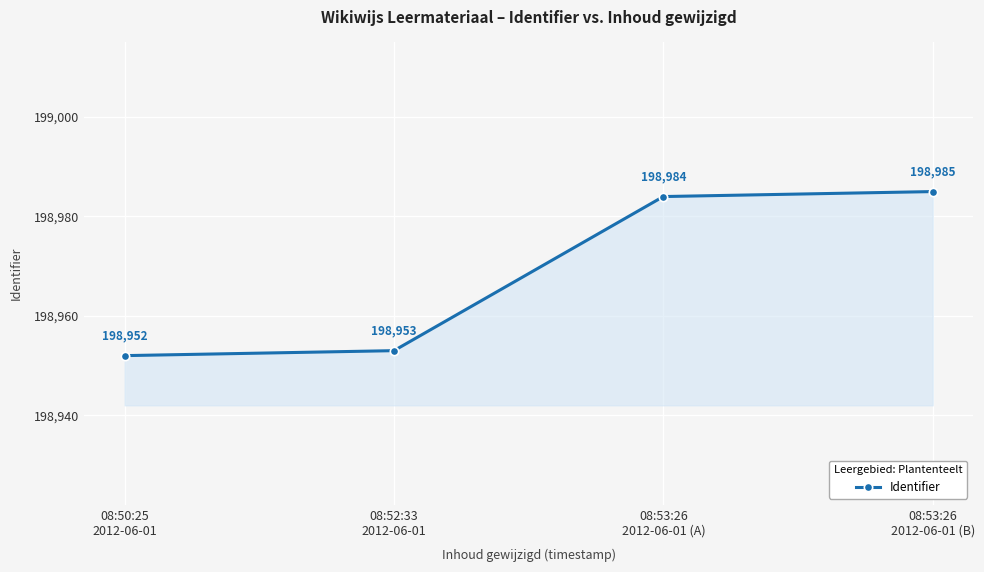

List the labels in order of value, largest first.

08:53:26
2012-06-01 (B), 08:53:26
2012-06-01 (A), 08:52:33
2012-06-01, 08:50:25
2012-06-01